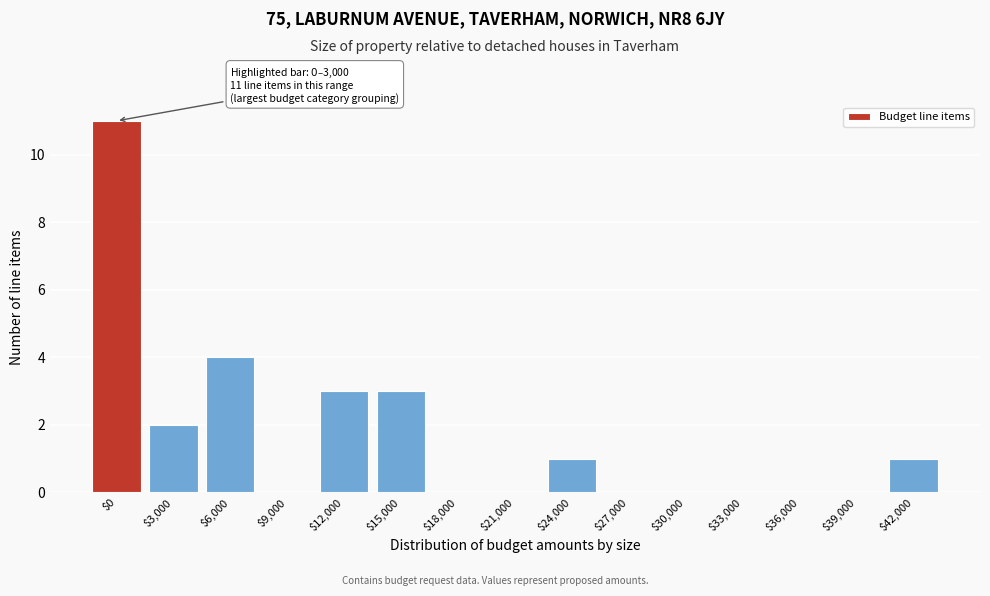

What is the greatest value displayed?

11